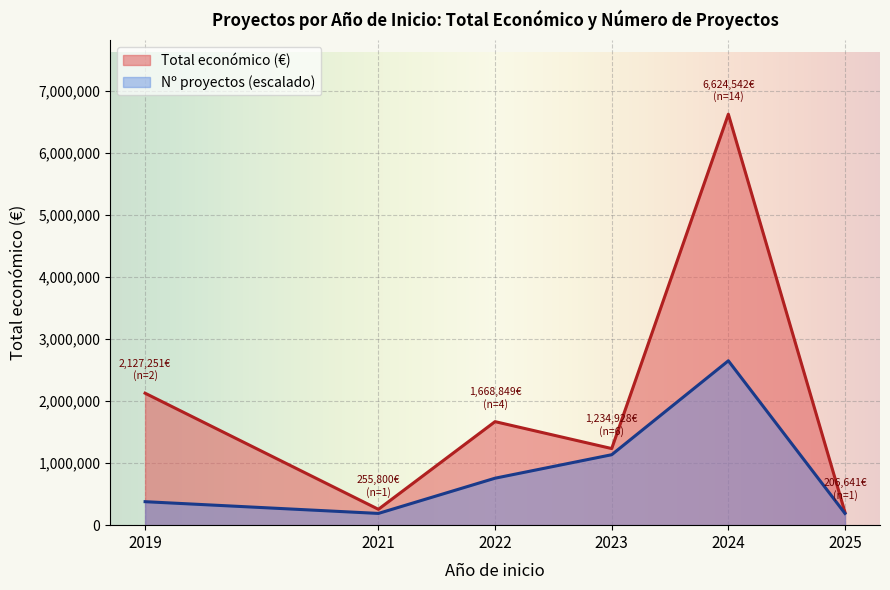

What is the lowest value of the Nº proyectos (escalado) series?

189272.6